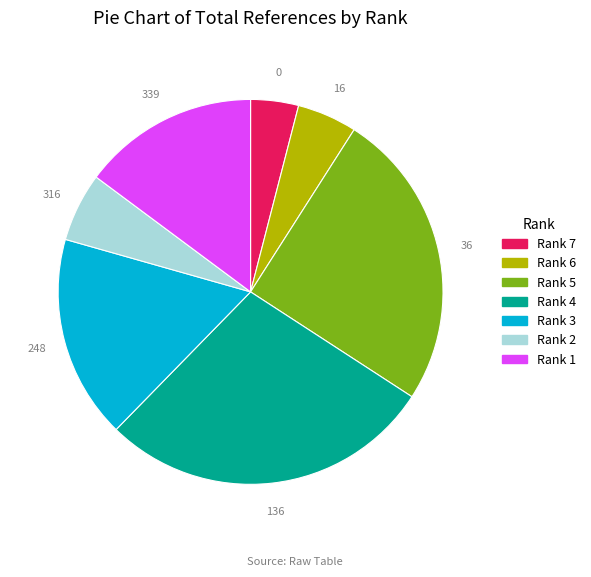

Which has a higher value, Rank 1 or Rank 4?

Rank 4